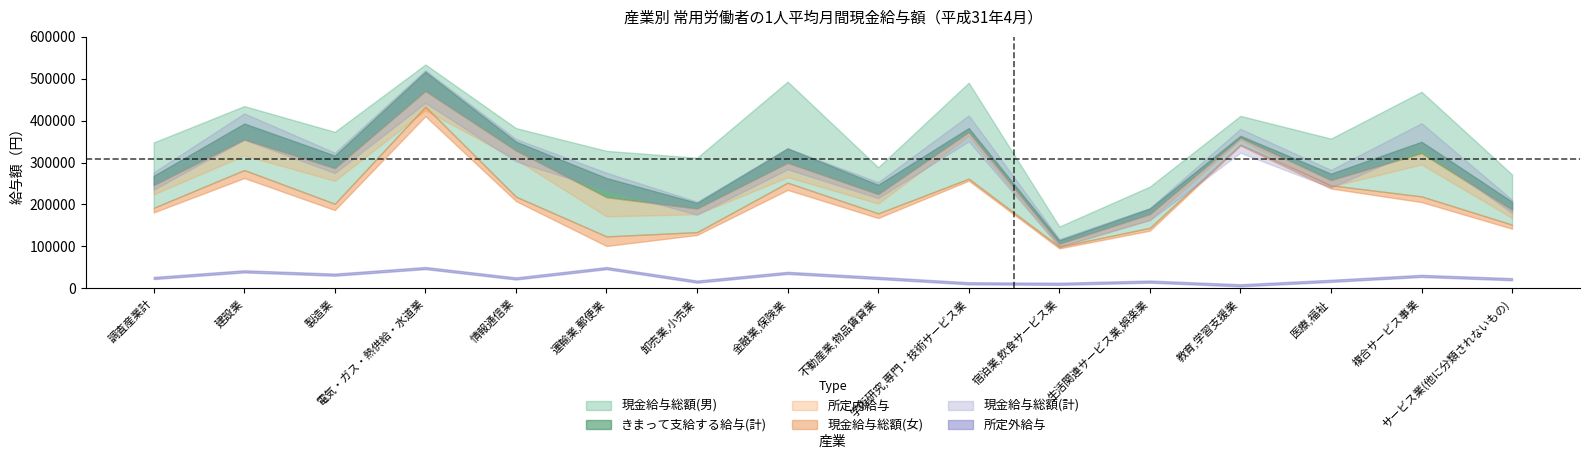

Count the number of categories in the chart.

16